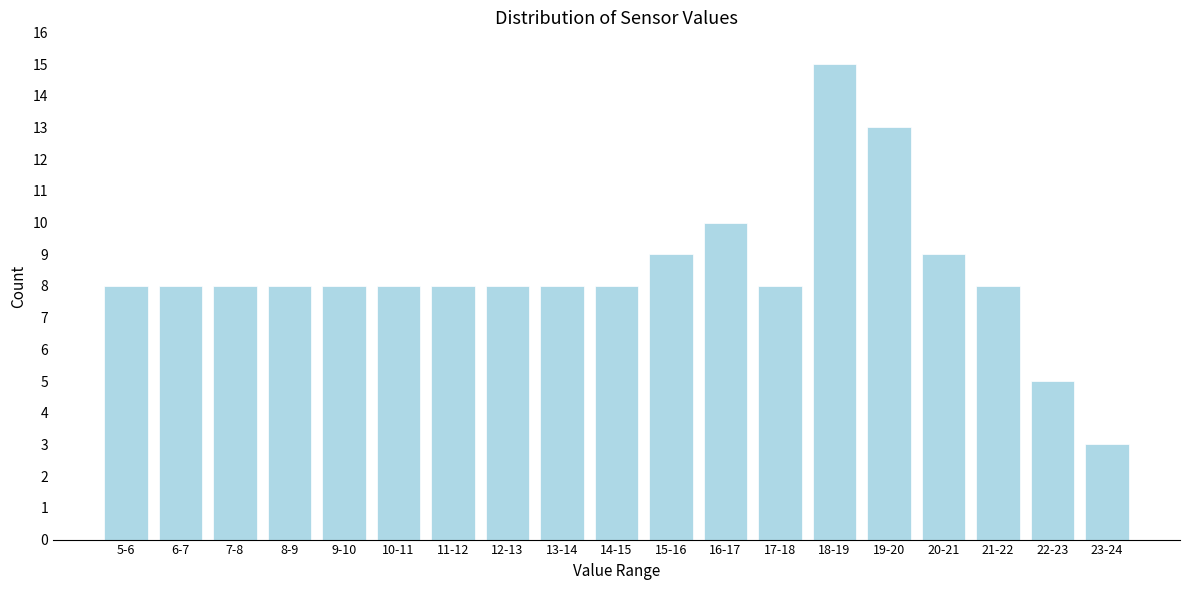

Reading left to right, what are all the values shown in this chart?

5-6=8	6-7=8	7-8=8	8-9=8	9-10=8	10-11=8	11-12=8	12-13=8	13-14=8	14-15=8	15-16=9	16-17=10	17-18=8	18-19=15	19-20=13	20-21=9	21-22=8	22-23=5	23-24=3